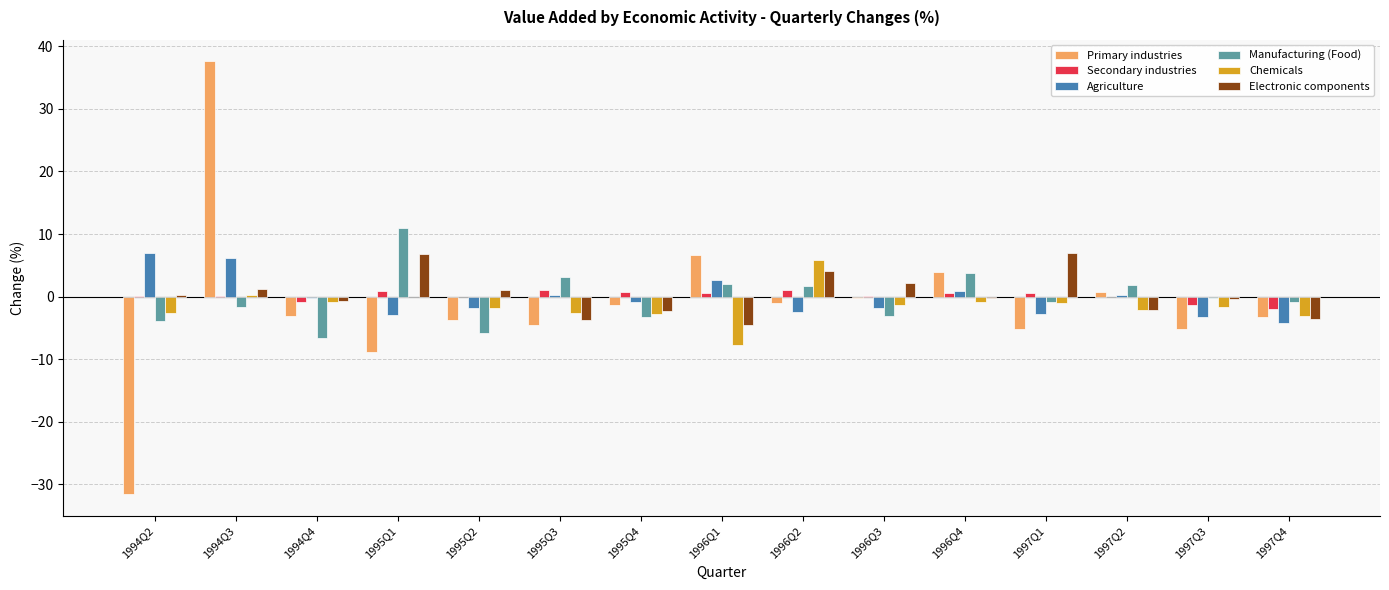

How many data points does each series have?

15